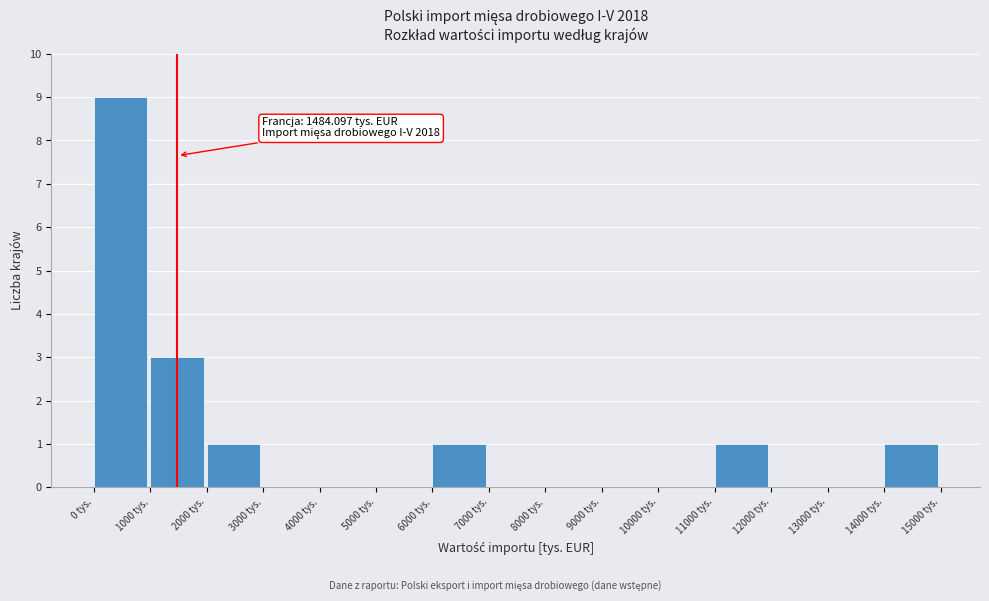

Over which range of the x-axis is the bar tallest?

0 to 1000